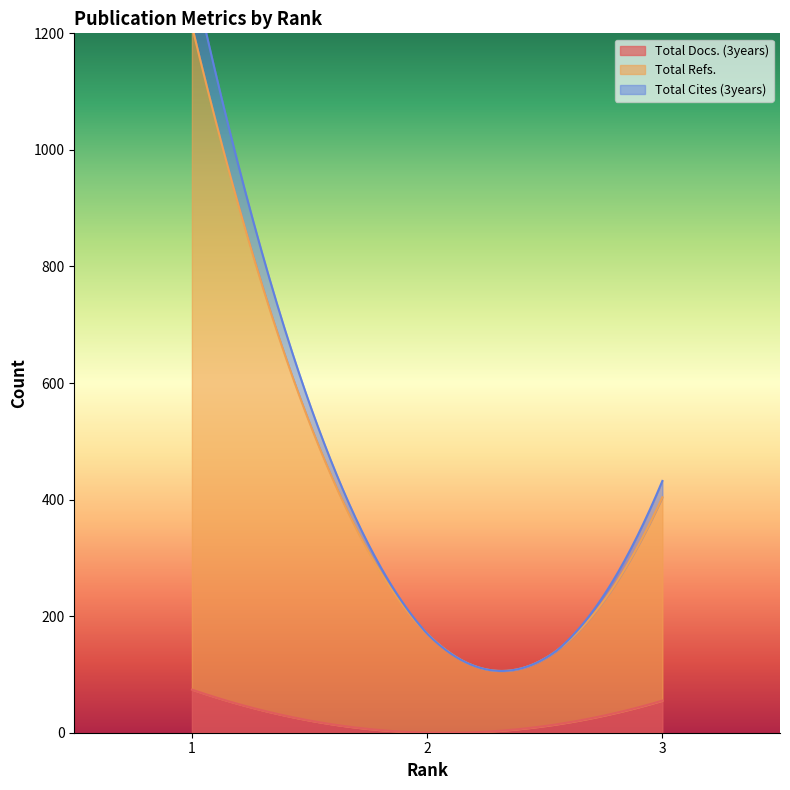

Which series has the largest total across all categories?

Total Refs.